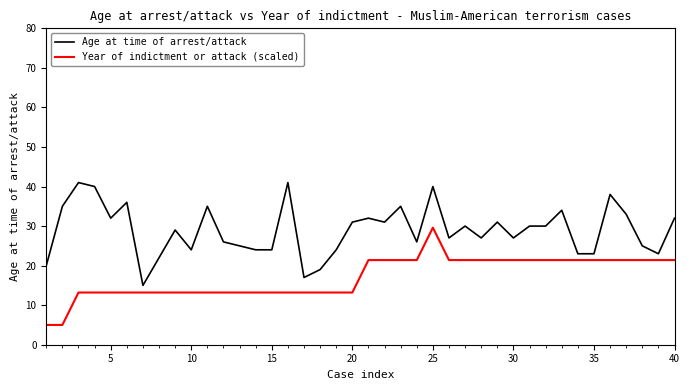

True or false: Age at time of arrest/attack and Year of indictment or attack (scaled) intersect in this chart.

False